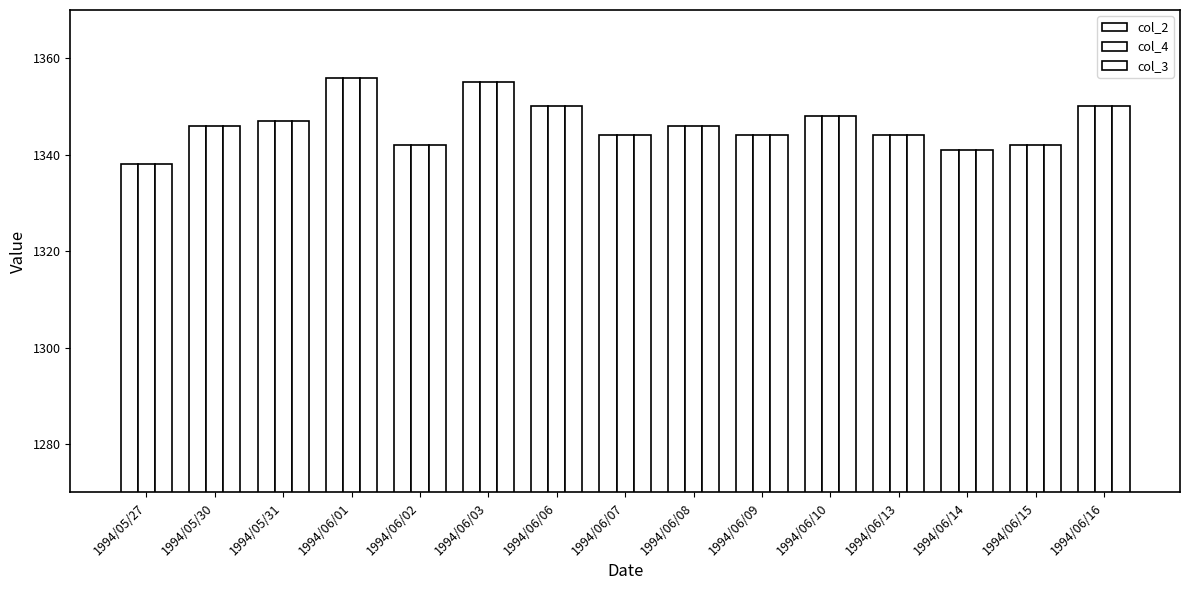

How many distinct data groups are displayed?

3